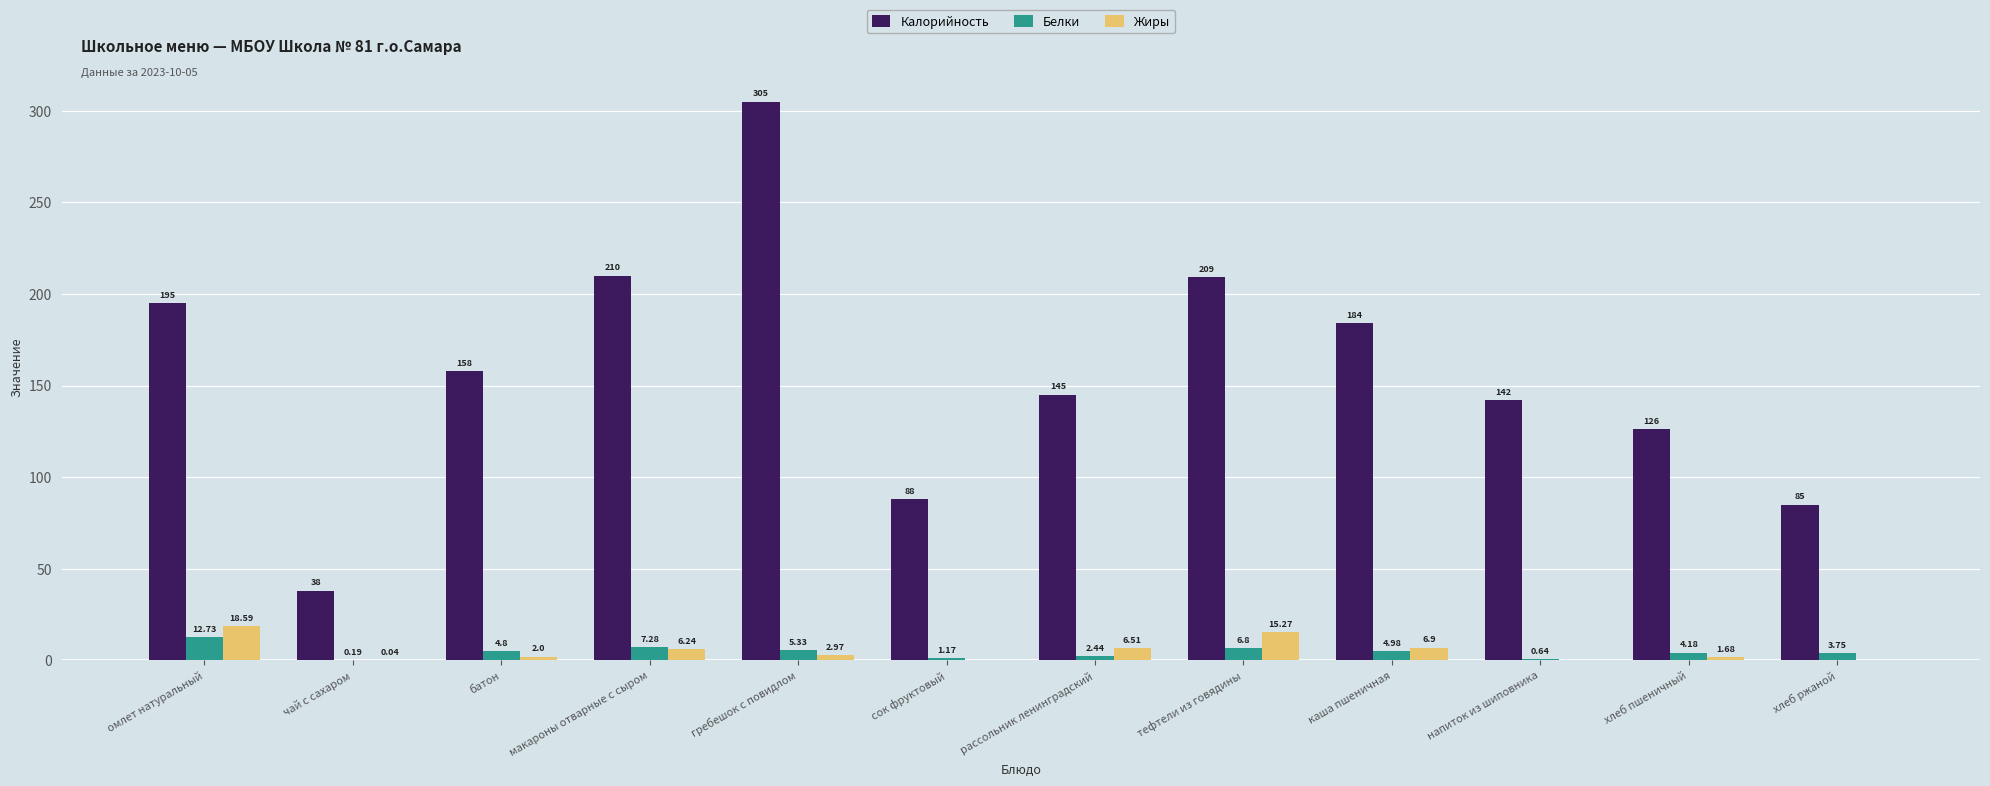

Does the chart contain stacked bars?

No